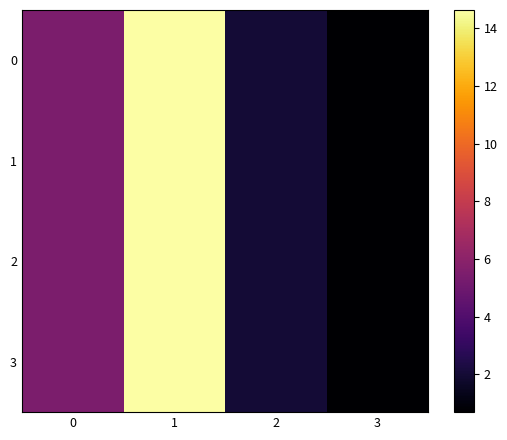

What is the total value across all series at 2?

8.1